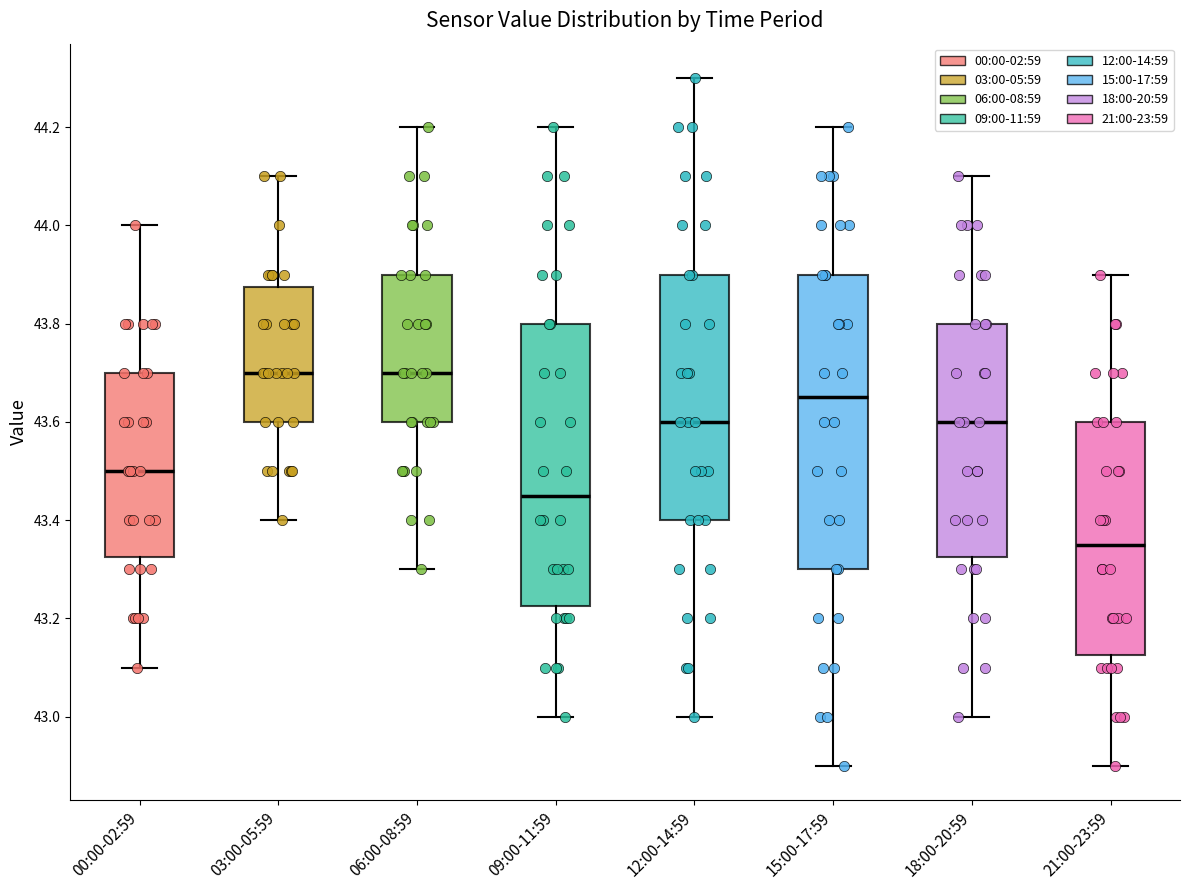

Reading left to right, read every box against the y-axis: the position of its median line, the range the box covers, and the ends of its whiskers. The values are not printed on the chart, so give them approximately, as read against the axis.

00:00-02:59: median 43.50, box 43.32 to 43.70, whiskers 43.10 to 44.00
03:00-05:59: median 43.70, box 43.60 to 43.88, whiskers 43.40 to 44.10
06:00-08:59: median 43.70, box 43.60 to 43.90, whiskers 43.30 to 44.20
09:00-11:59: median 43.46, box 43.22 to 43.80, whiskers 43.00 to 44.20
12:00-14:59: median 43.60, box 43.40 to 43.90, whiskers 43.00 to 44.30
15:00-17:59: median 43.66, box 43.30 to 43.90, whiskers 42.90 to 44.20
18:00-20:59: median 43.60, box 43.32 to 43.80, whiskers 43.00 to 44.10
21:00-23:59: median 43.36, box 43.12 to 43.60, whiskers 42.90 to 43.90